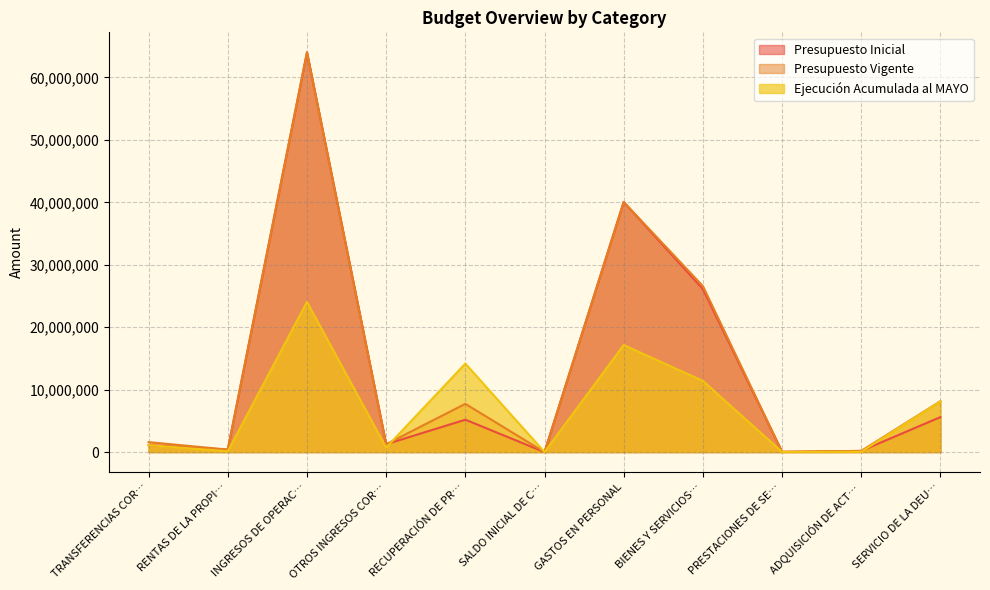

After their last crossing, which series has the higher values: Ejecución Acumulada al MAYO or Presupuesto Vigente?

Presupuesto Vigente